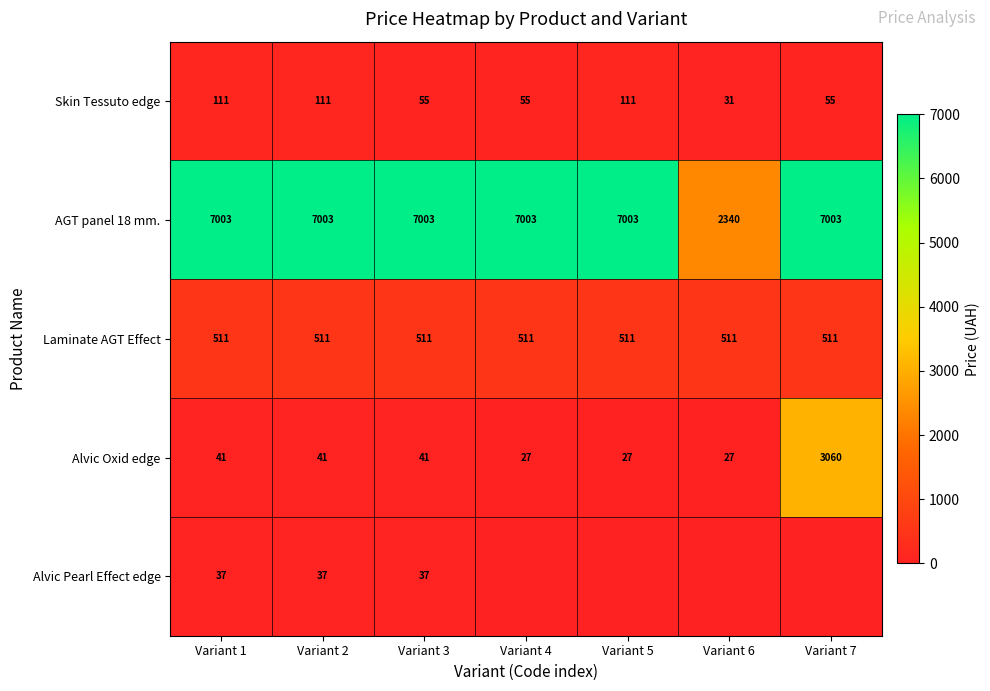

At which category is the sum across all series the highest?

Variant 7